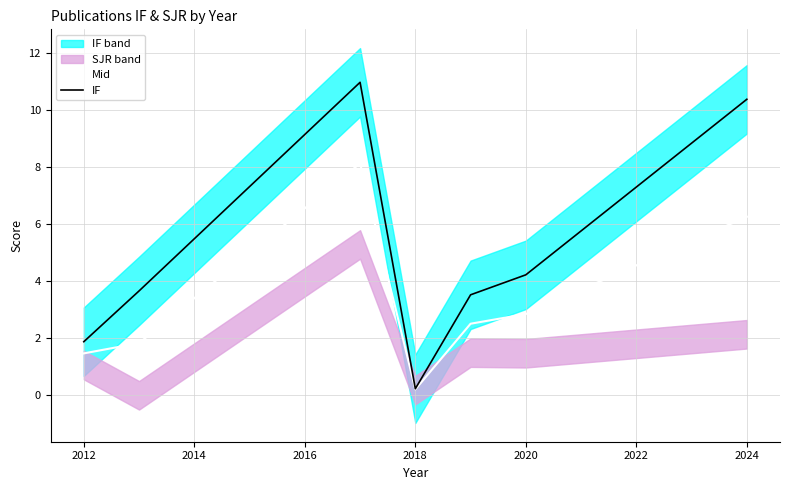

Read the Mid value at 2012.

1.5